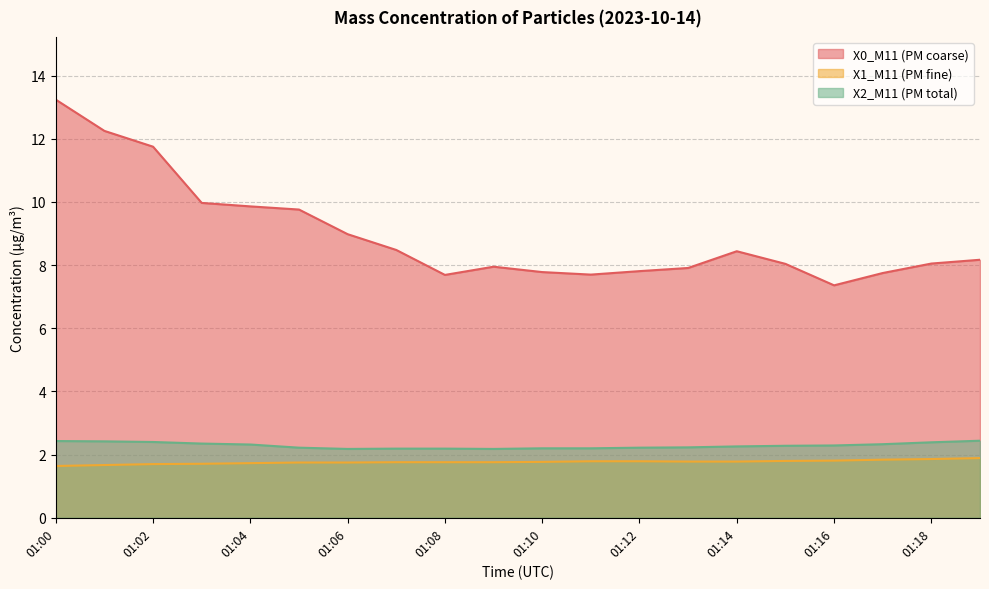

What is the sum of all X2_M11 (PM total) values?

45.7